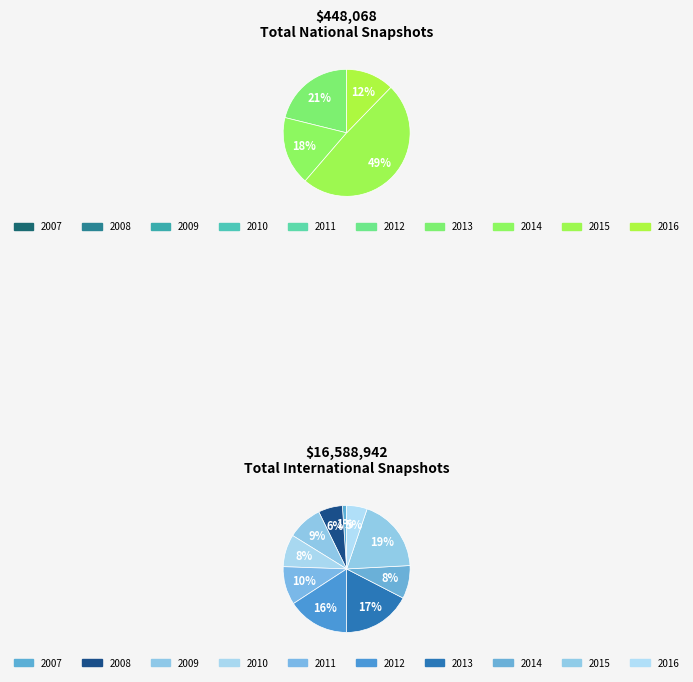

What portion of the pie excludes 20?

100.0%